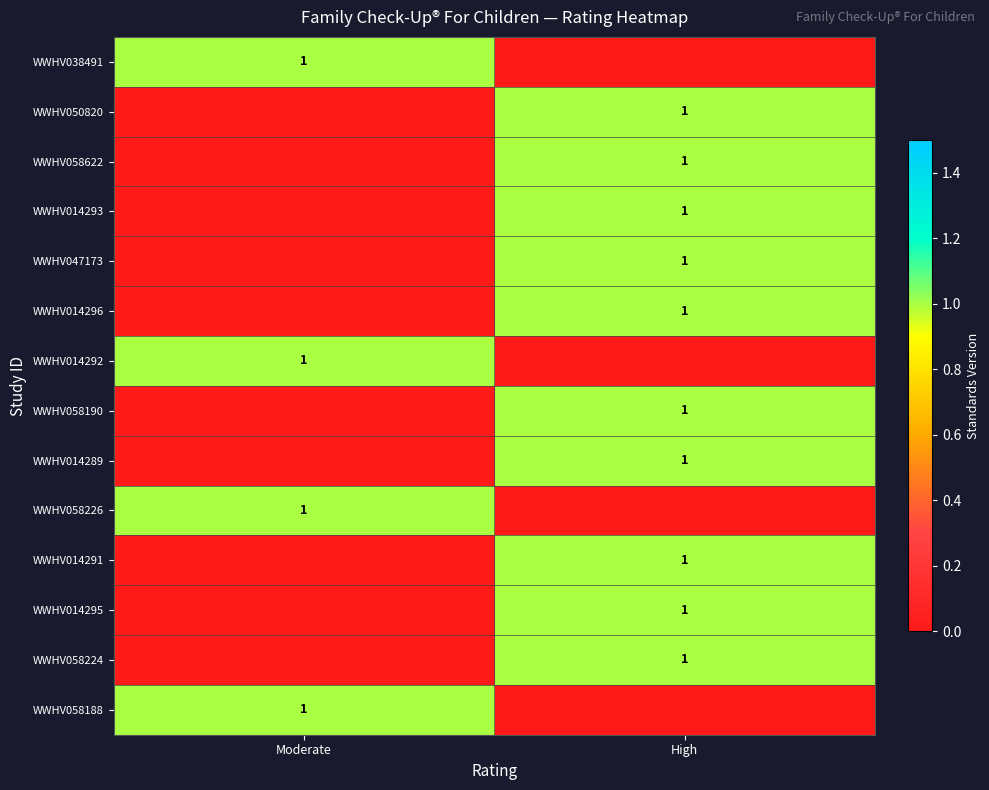

The WWHV058226 series shows 2 at Moderate. True or false?

False